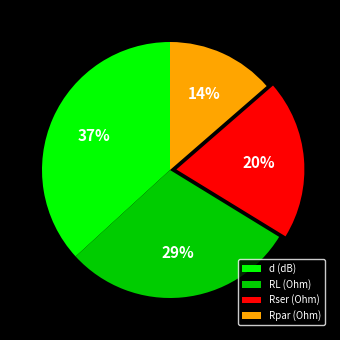

Does d (dB) represent more than half of the total?

No